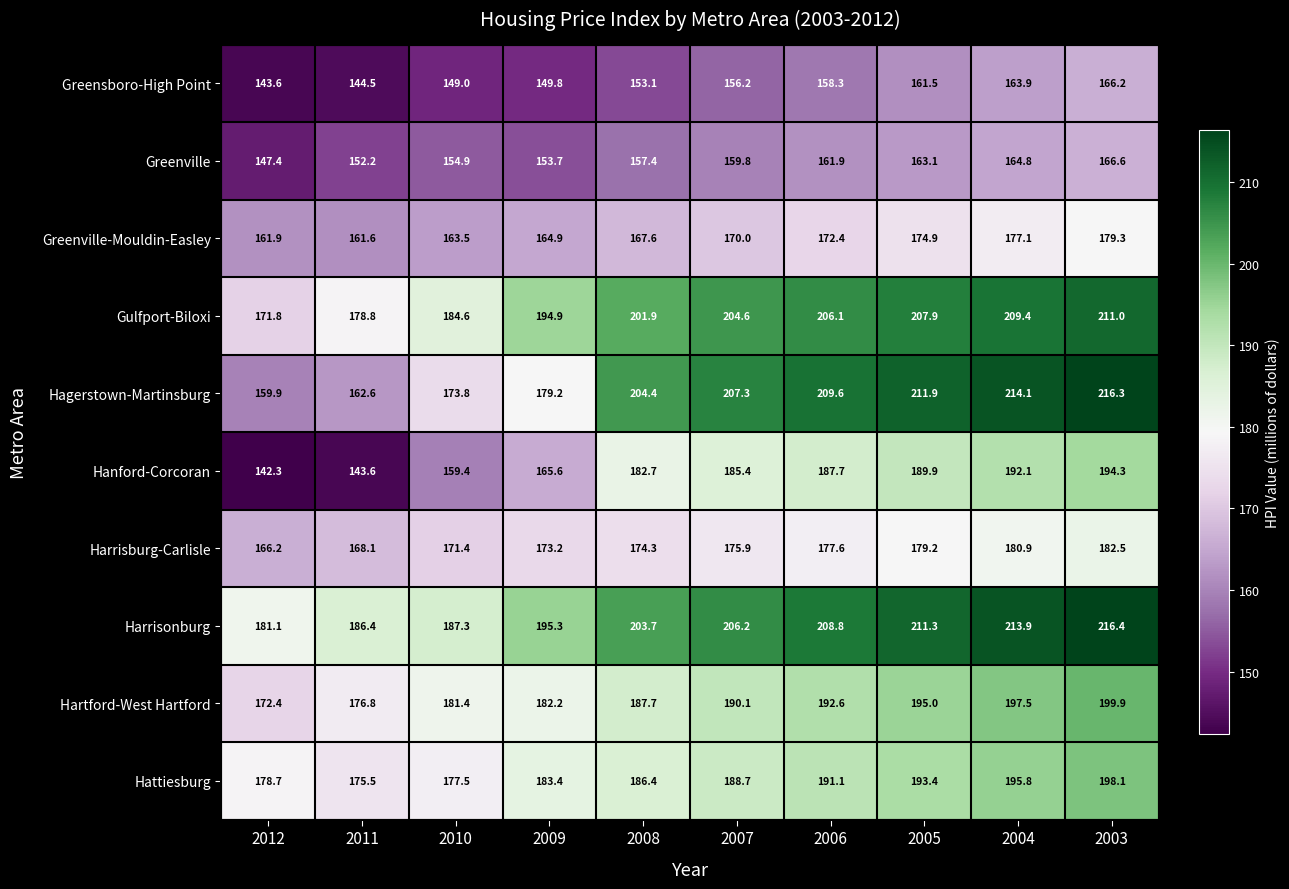

Which category has the lowest value across all series?

2012